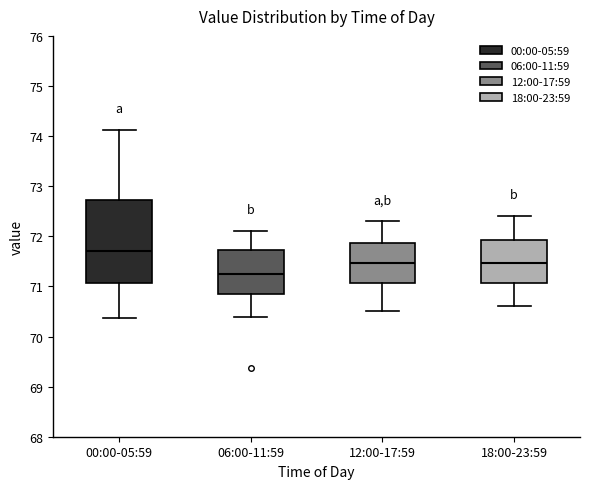

Where does the upper whisker of the box for 06:00-11:59 end on the y-axis? The values are not printed on the chart, so give them approximately, as read against the axis.

72.1